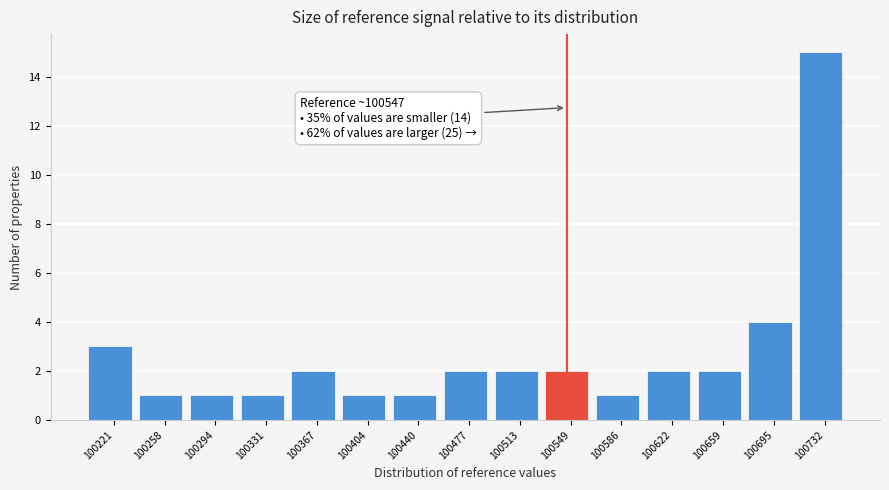

Over which range of the x-axis is the bar tallest?

100715 to 100750